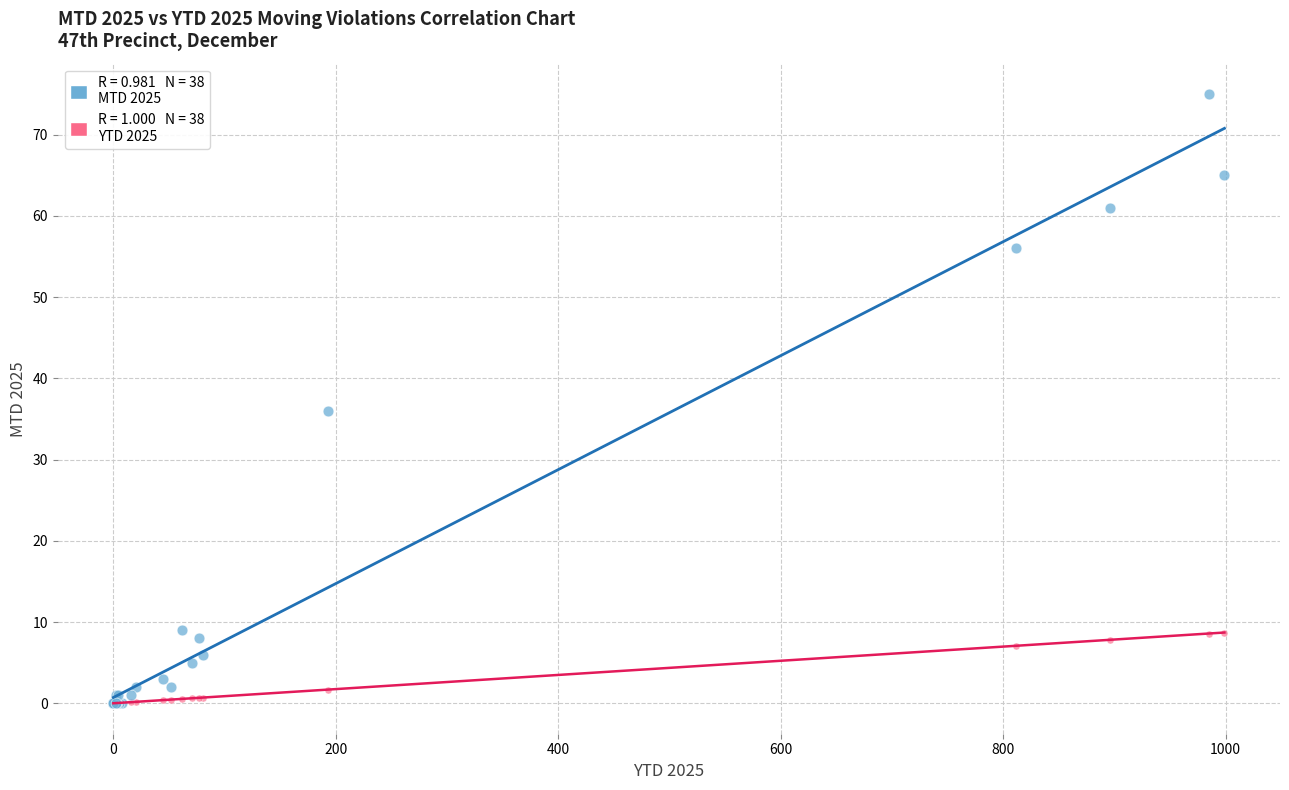

Across all series, what Y value is closest to 37?

36.0